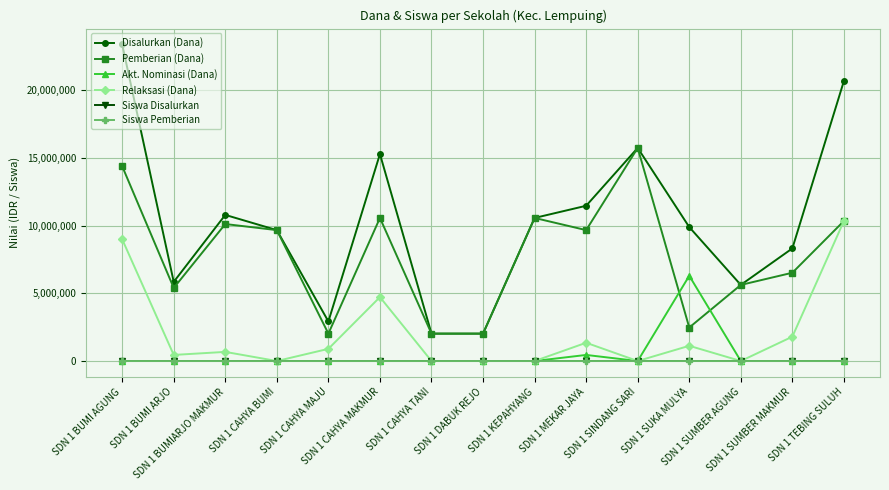

Where do Siswa Disalurkan and Akt. Nominasi (Dana) first cross each other?

SDN 1 KEPAHYANG and SDN 1 MEKAR JAYA